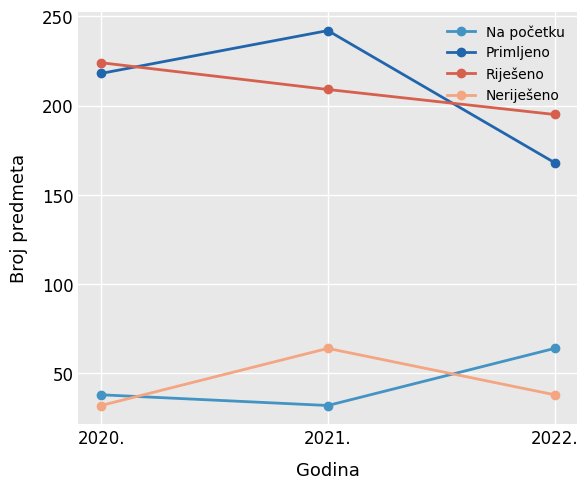

At which label is Neriješeno closest to 48?

2022.